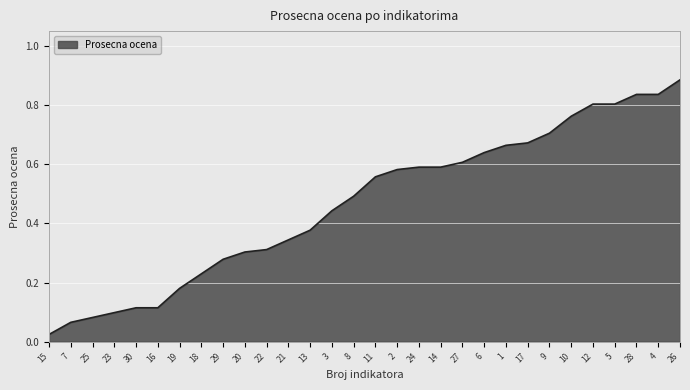

Is it true that the value at 22 is 0.4?

False